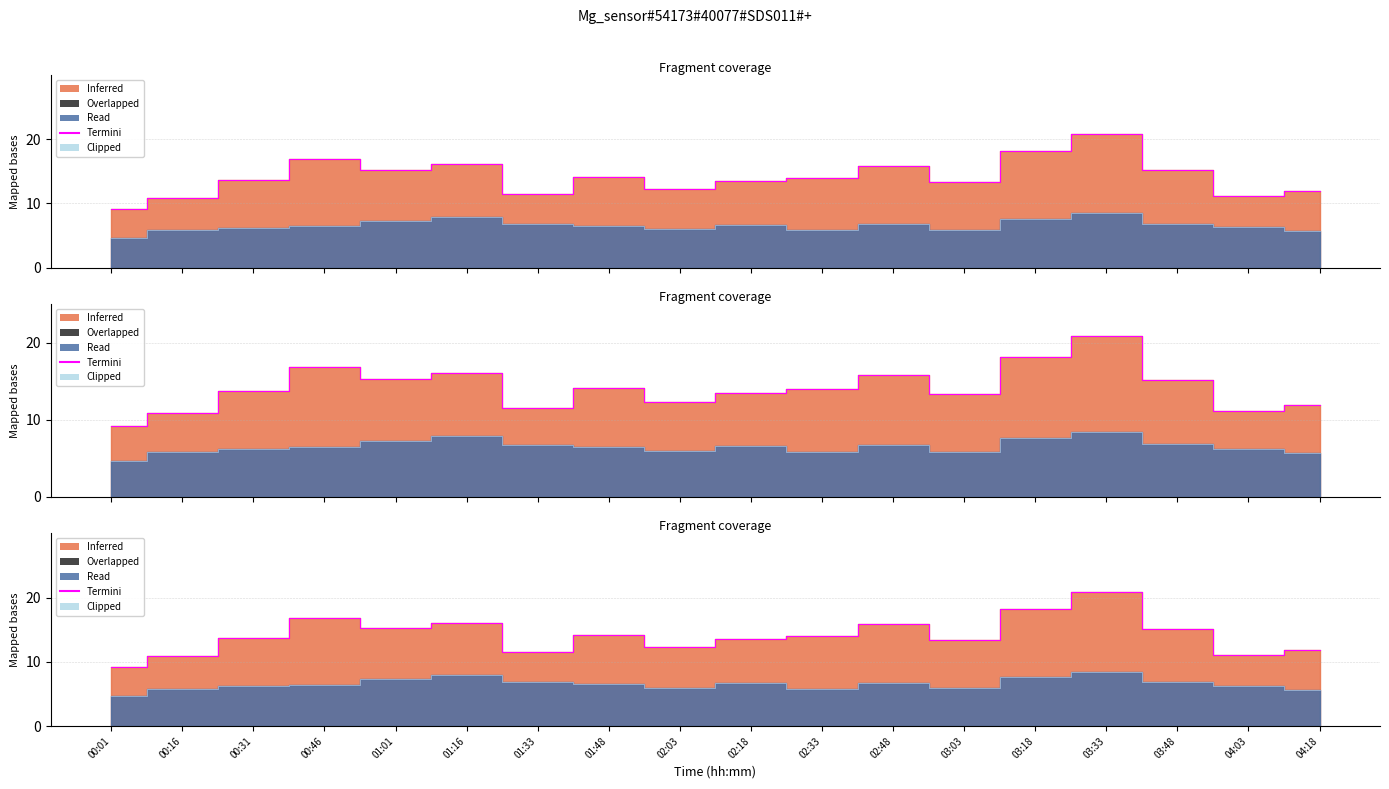

What is the difference between the second highest and minimum values in the Clipped series?

3.2